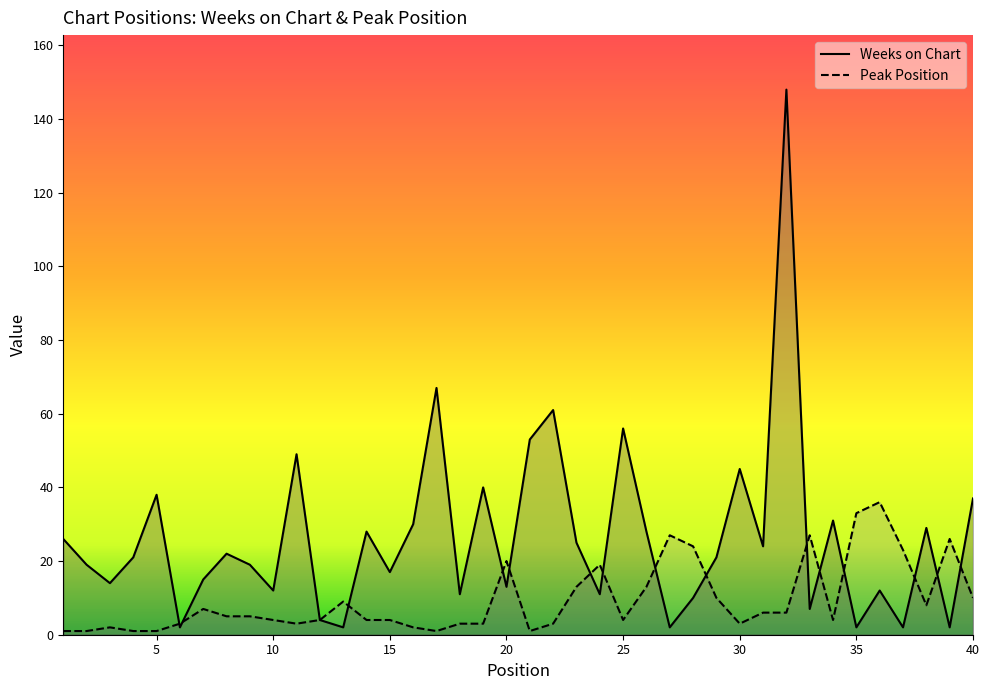

Read the Weeks on Chart value at 17.

67